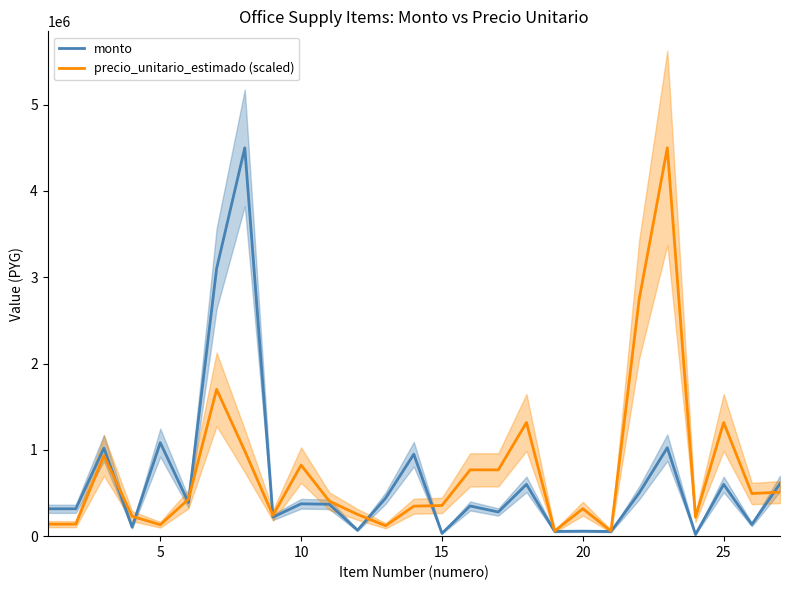

How many intersections are there between precio_unitario_estimado (scaled) and monto?

8